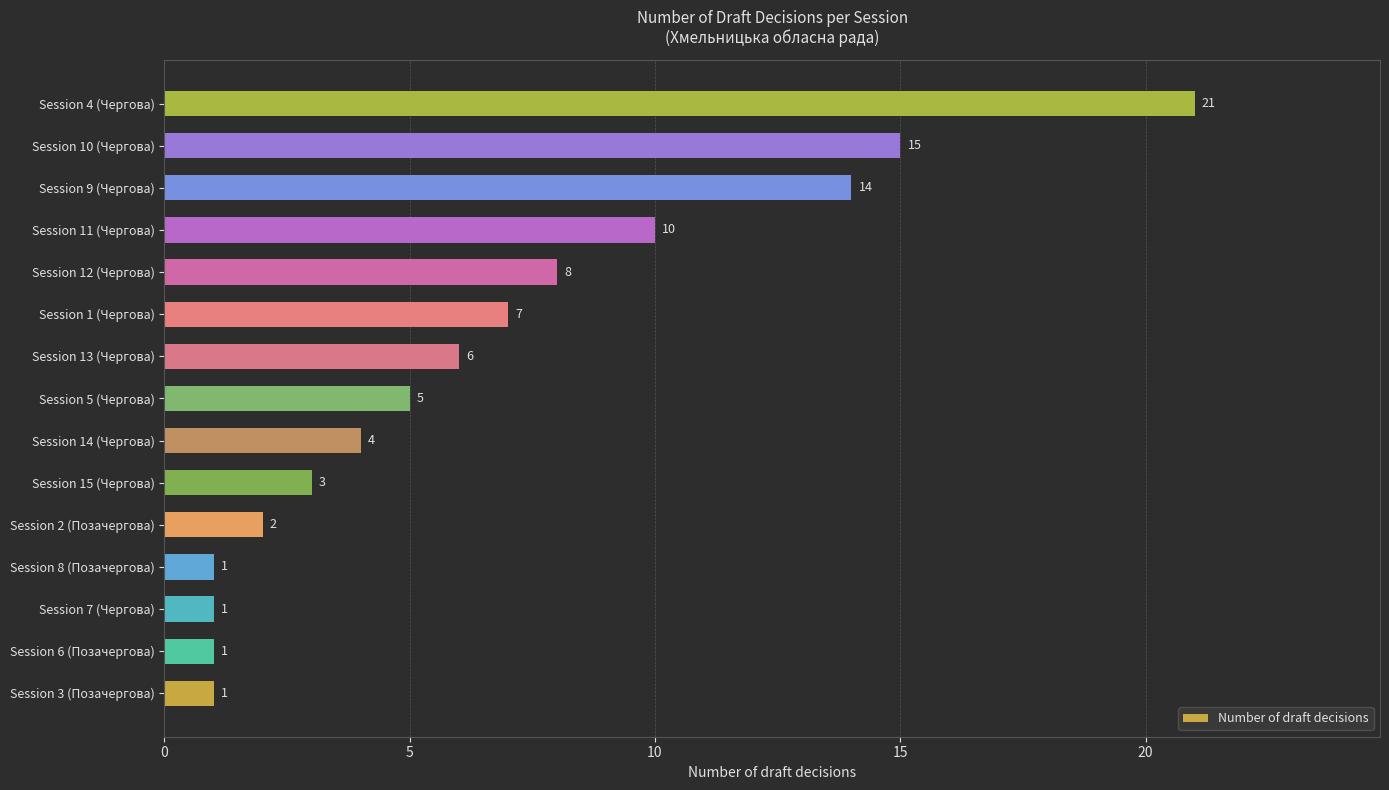

Are the bars grouped side by side (vs. stacked)?

No